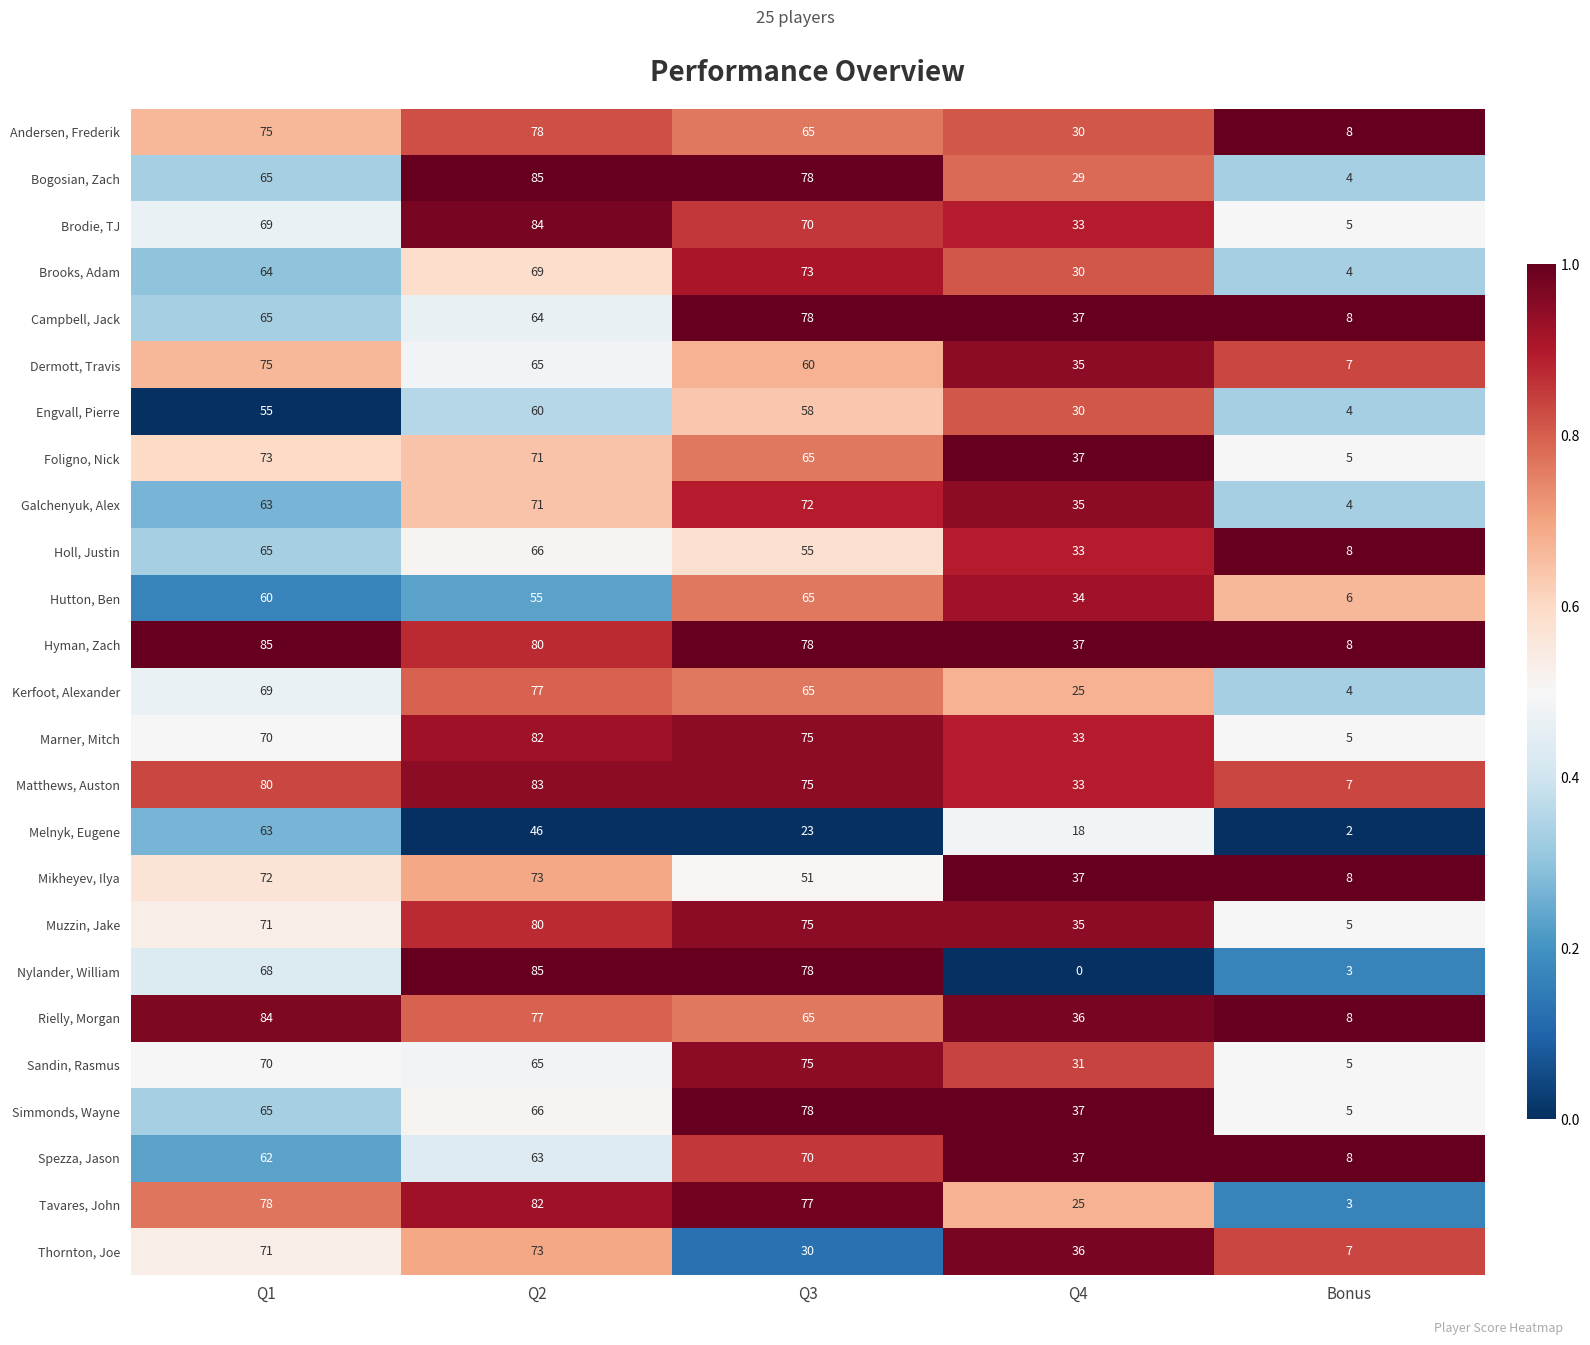

What is the difference between the highest and lowest values at Bonus?

6